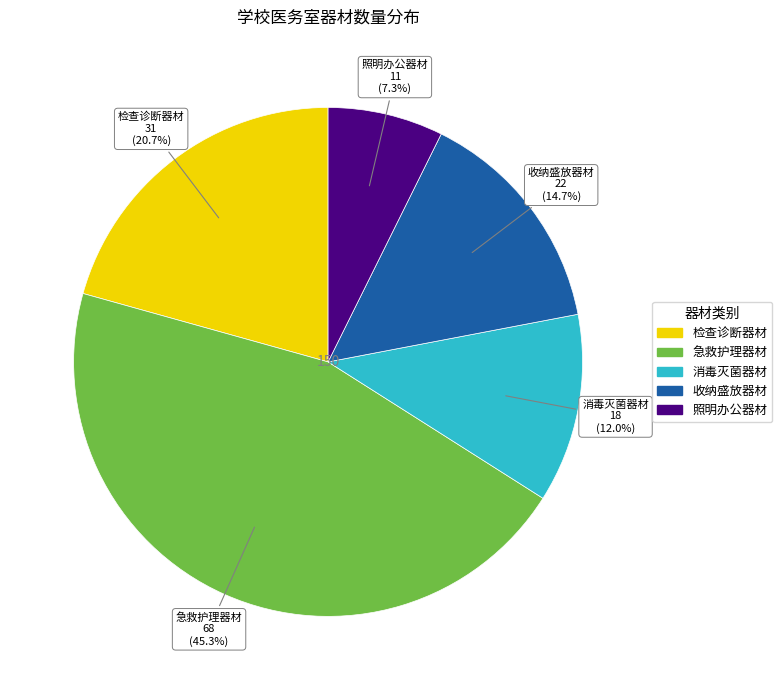

Is there any slice that represents more than half of the pie?

No